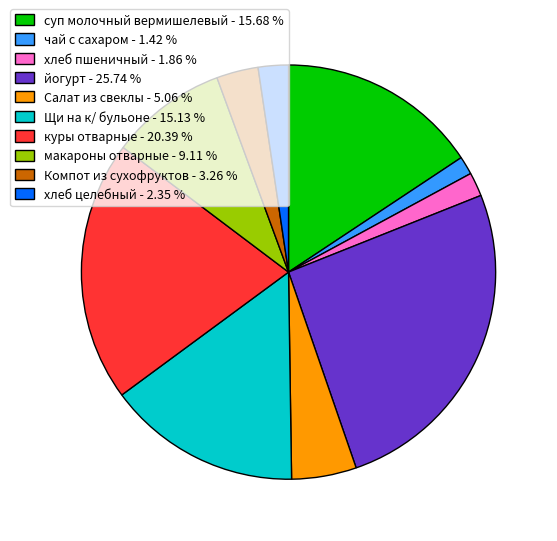

Is the sum of хлеб пшеничный - 1.86 % and йогурт - 25.74 % greater than half?

No